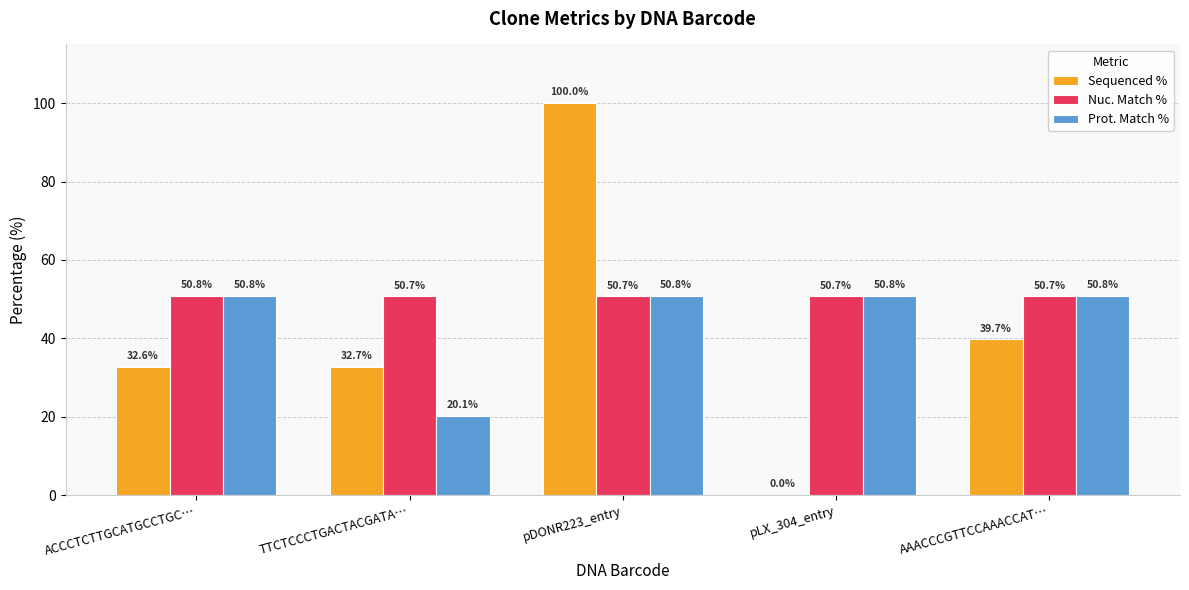

How many groups of bars are there?

5